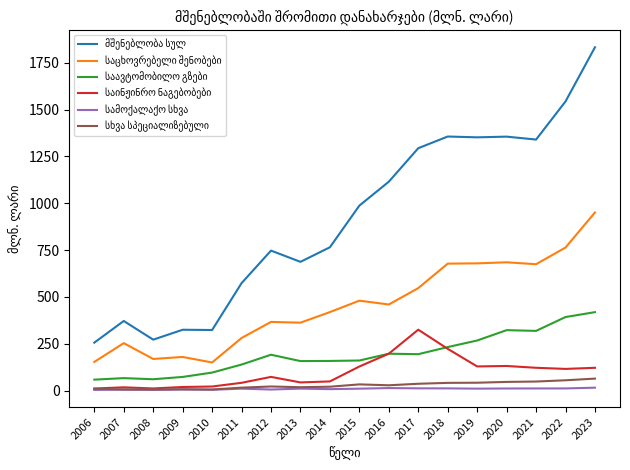

At which category does the chart reach its peak across all series?

2023